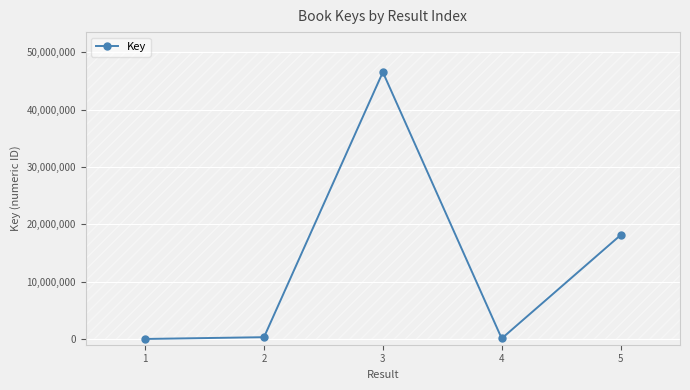

Which category has the lowest value across all series?

1